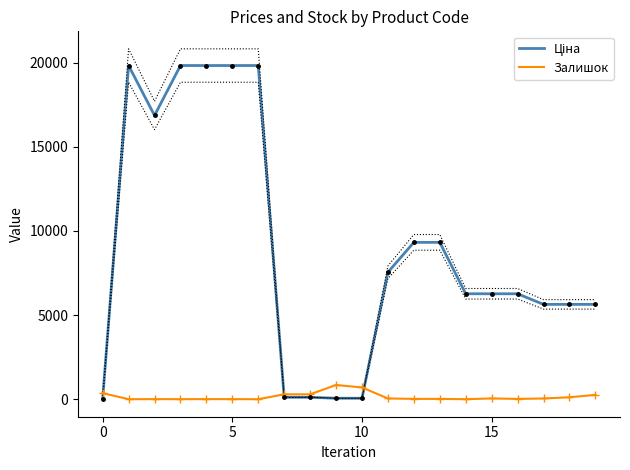

Which has a higher value, 16 or 18?

16